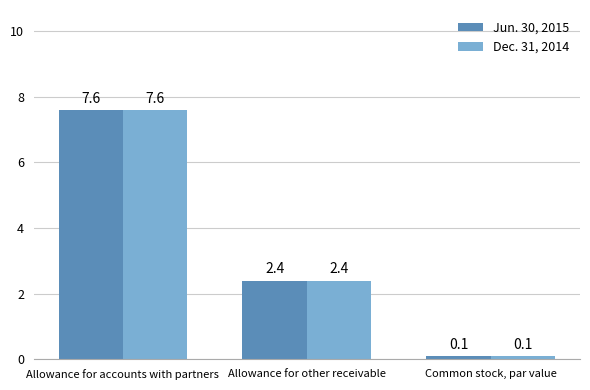

Rank the categories by Dec. 31, 2014 value from lowest to highest.

Common stock, par value, Allowance for other receivable, Allowance for accounts with partners